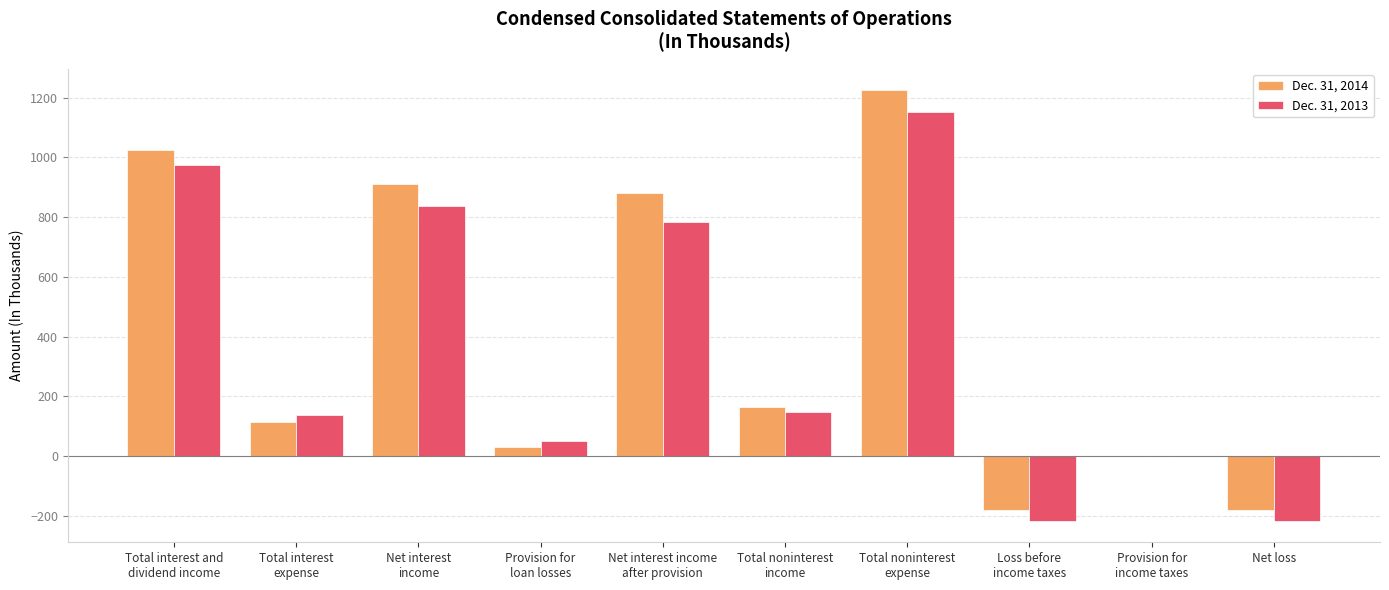

What is the total value across all series at Net loss?

-397